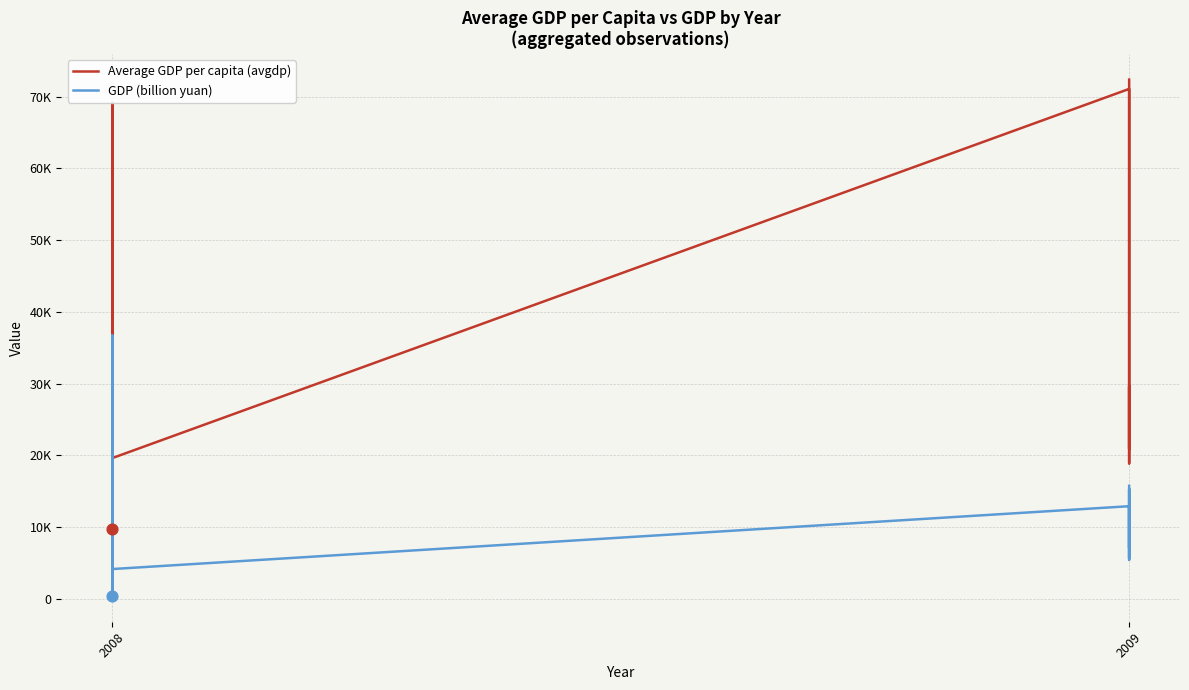

Which series has the largest total across all categories?

Average GDP per capita (avgdp)